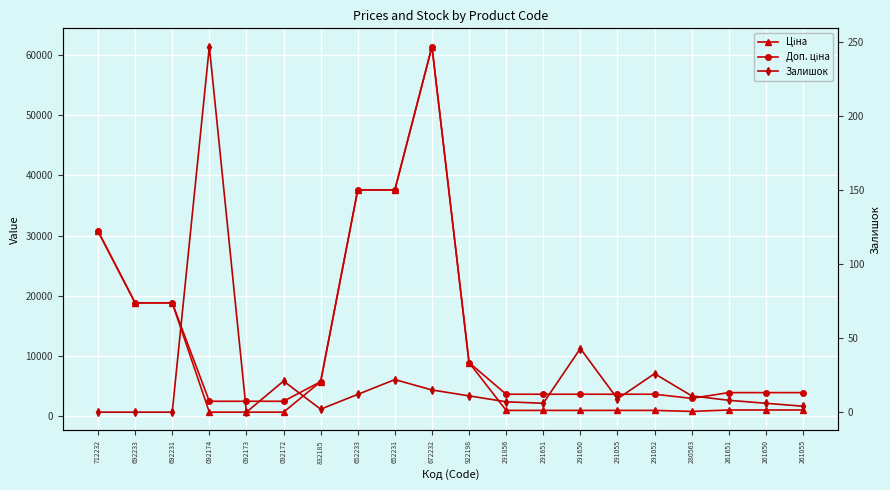

What is the value of the Доп. ціна point at the 18th from the left?

3854.0